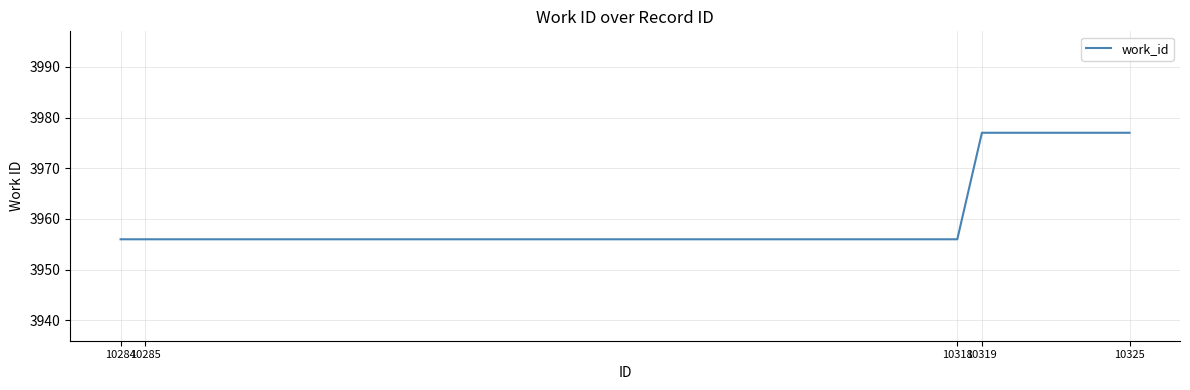

True or false: the data shows 7066 at 10325.

False